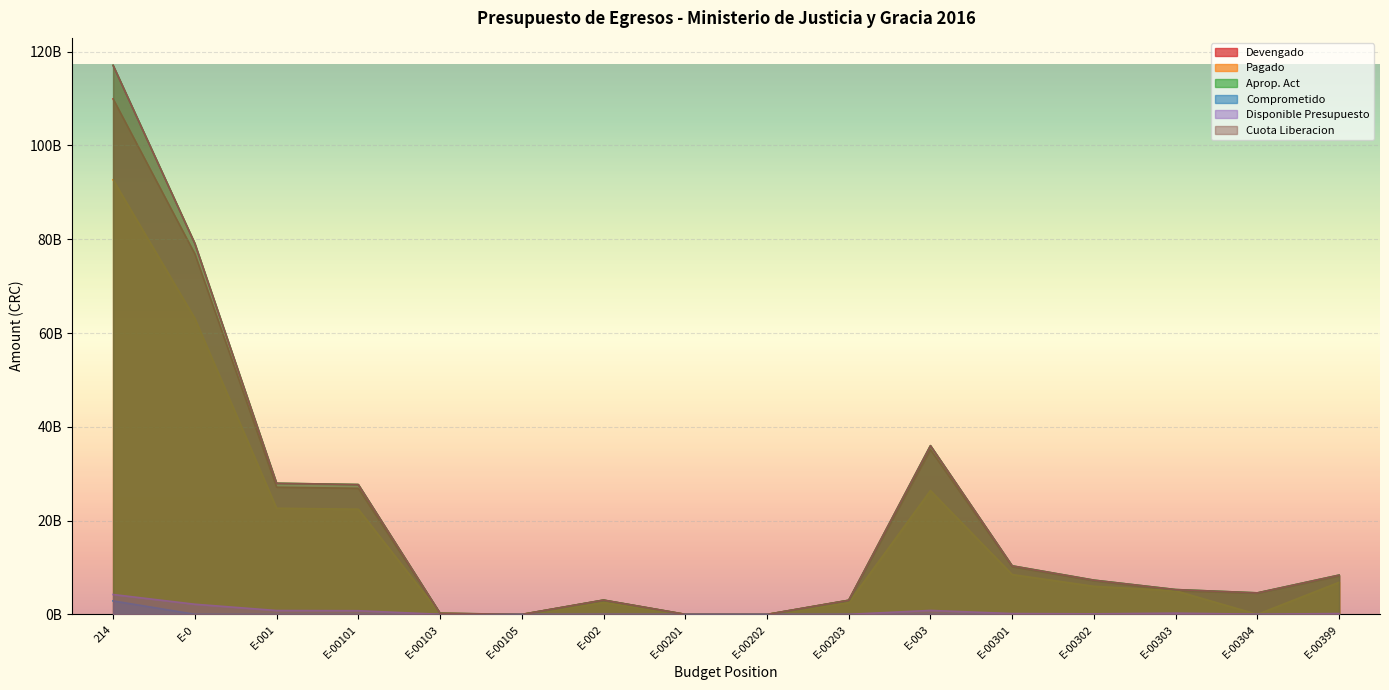

The Aprop. Act series shows 1728334791.4 at E-00302. True or false?

False